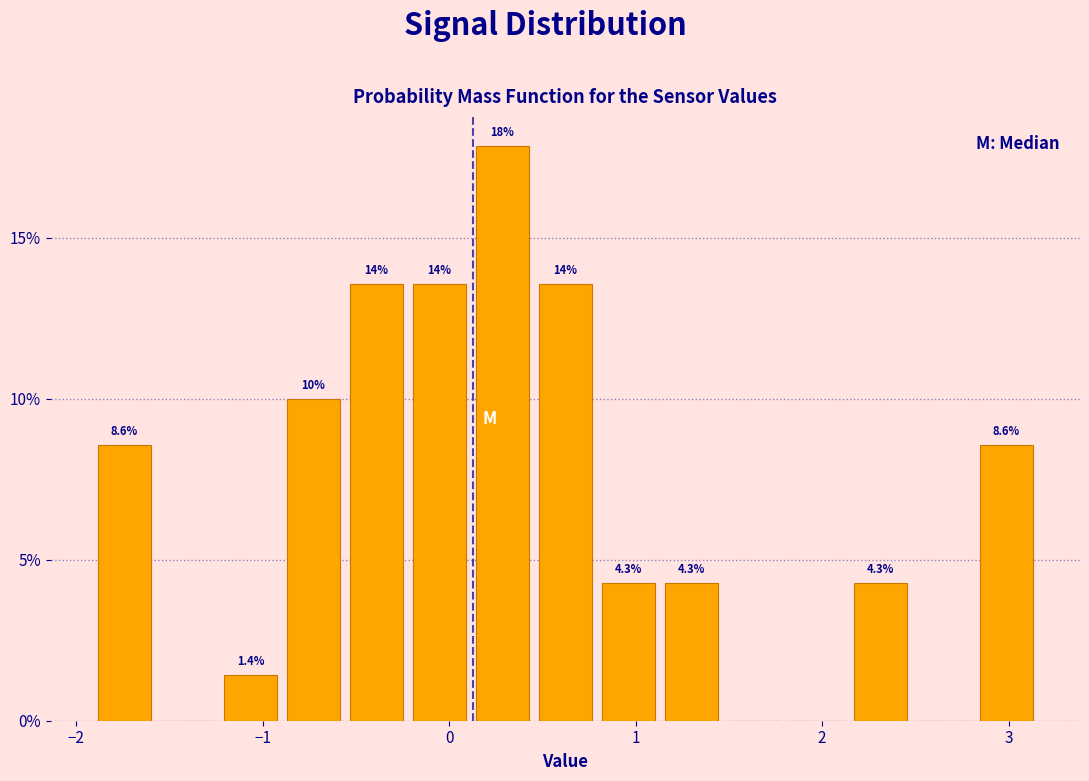

Around what value on the x-axis is the tallest bar? Give the approximate position of its centre, as read against the axis.

0.3